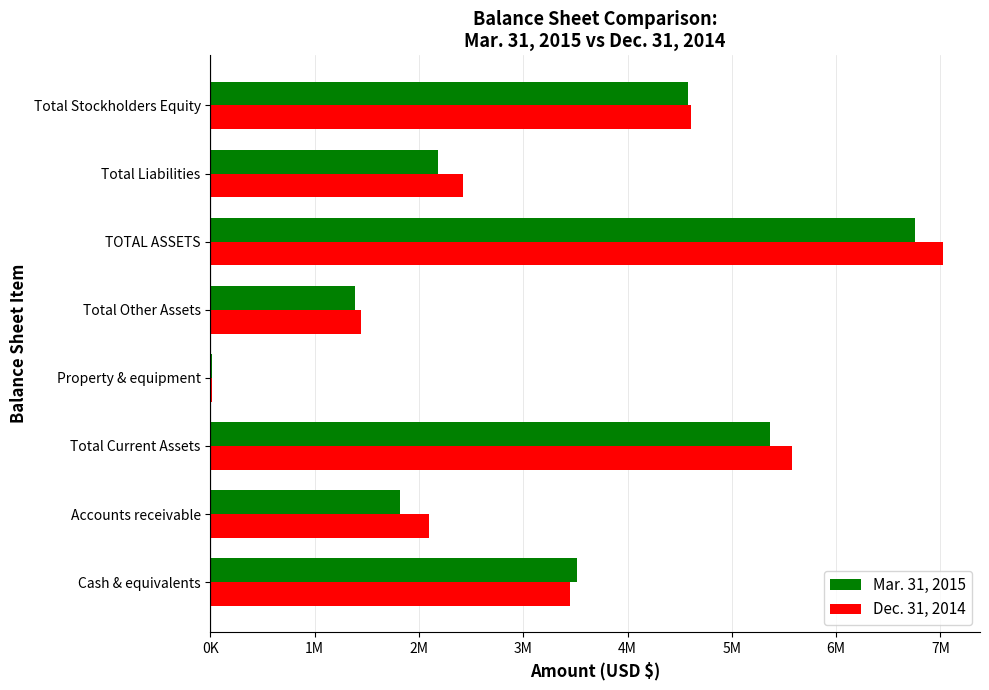

What are all the series names shown in the legend?

Mar. 31, 2015, Dec. 31, 2014